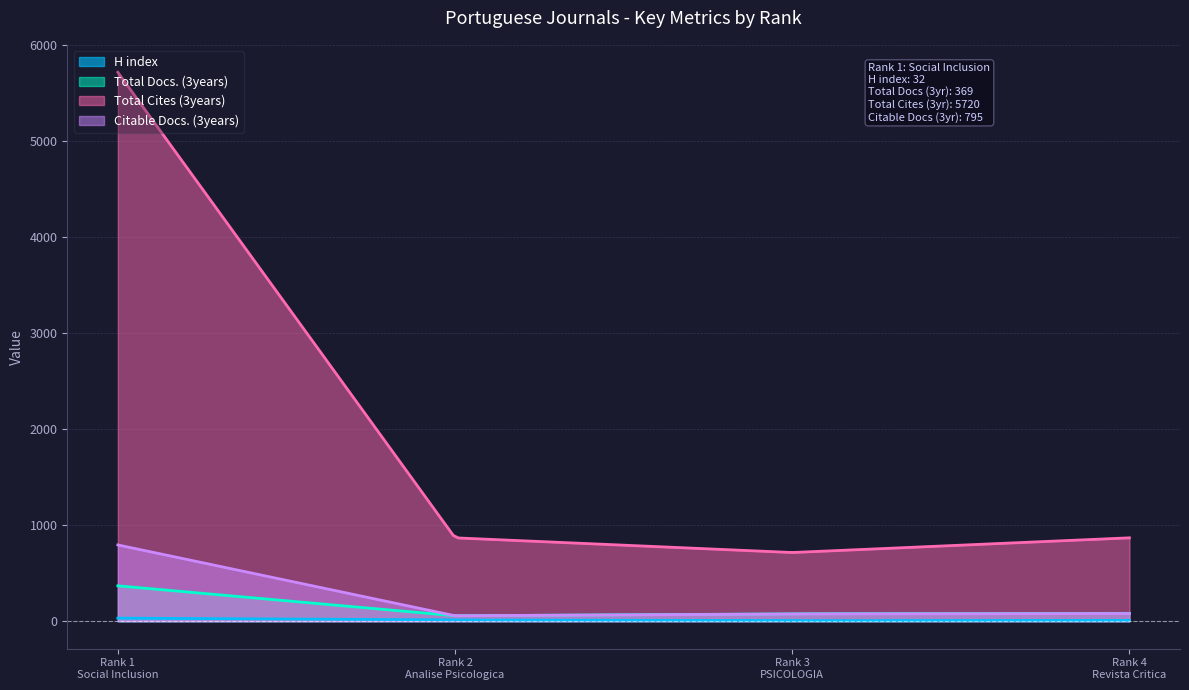

What is the value of the H index point at the 4th from the left?

9